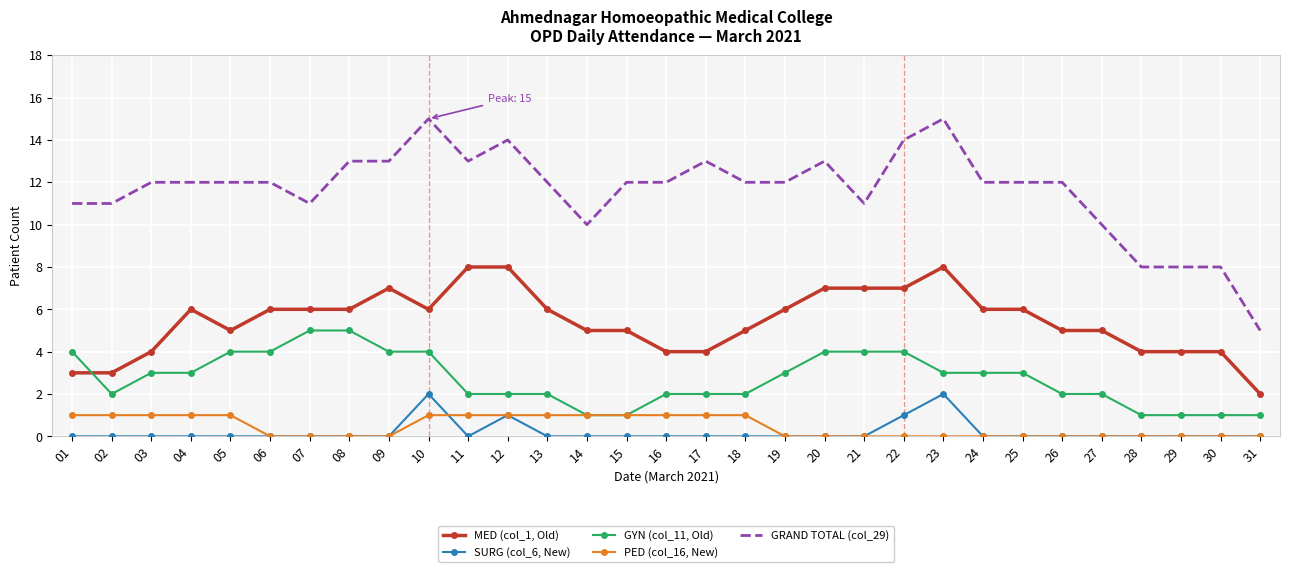

Is the value of GYN (col_11, Old) at 29 greater than the value of MED (col_1, Old) at 26?

No